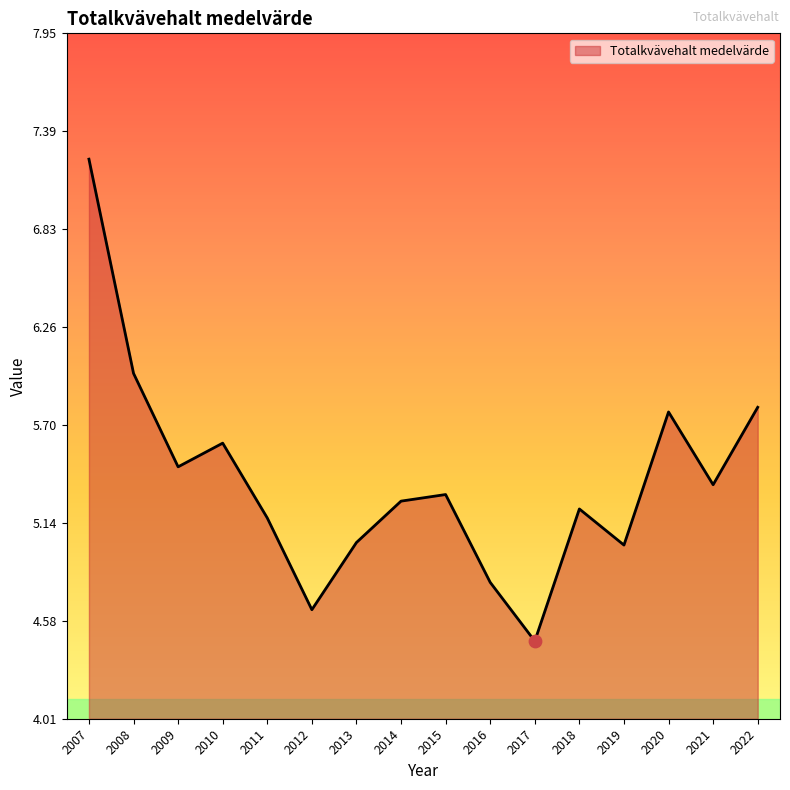

What is the change in value from 2014 to 2021?

+0.1